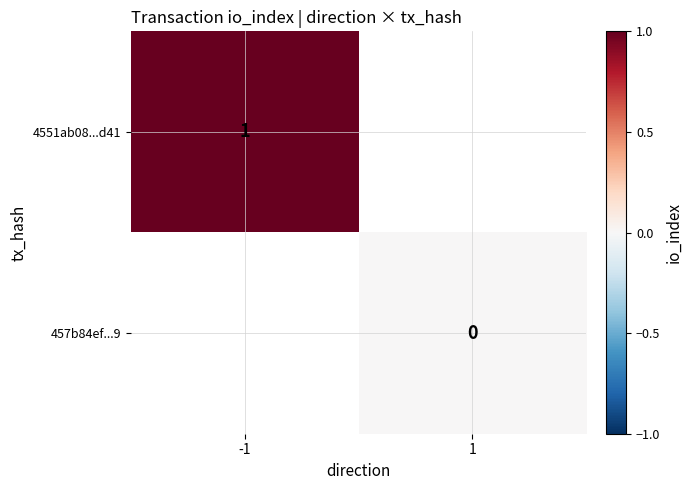

The 4551ab08...d41 series shows 0 at -1. True or false?

False